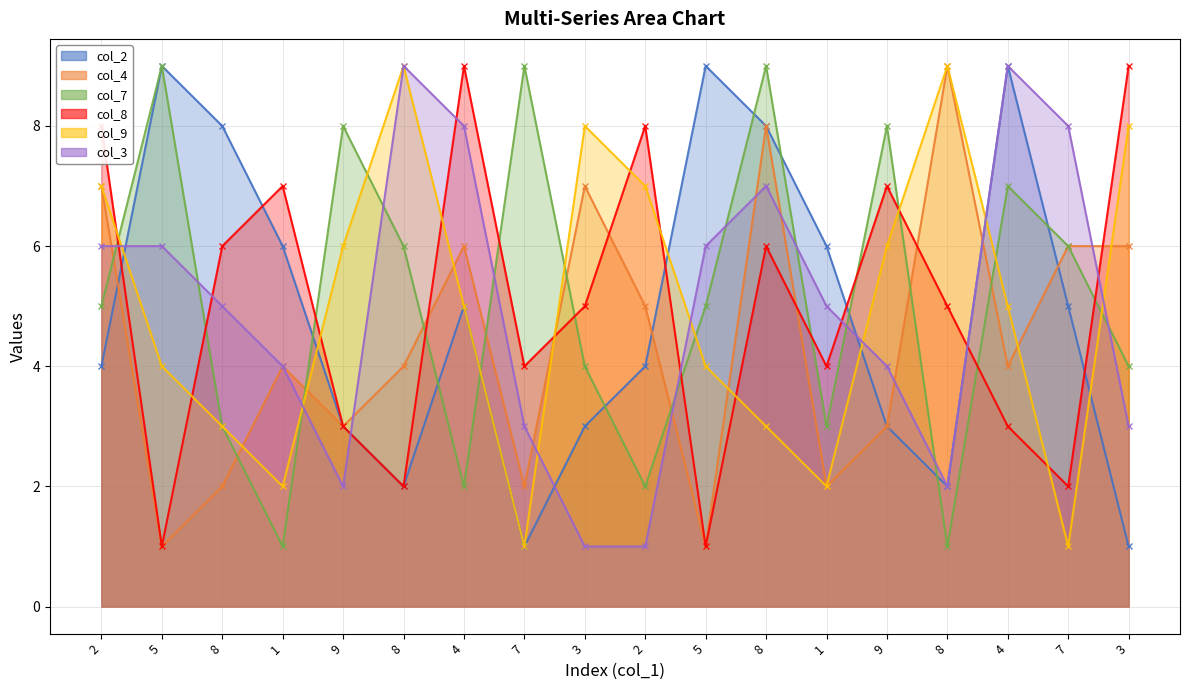

True or false: col_2 has a value of 3 at 3.

True